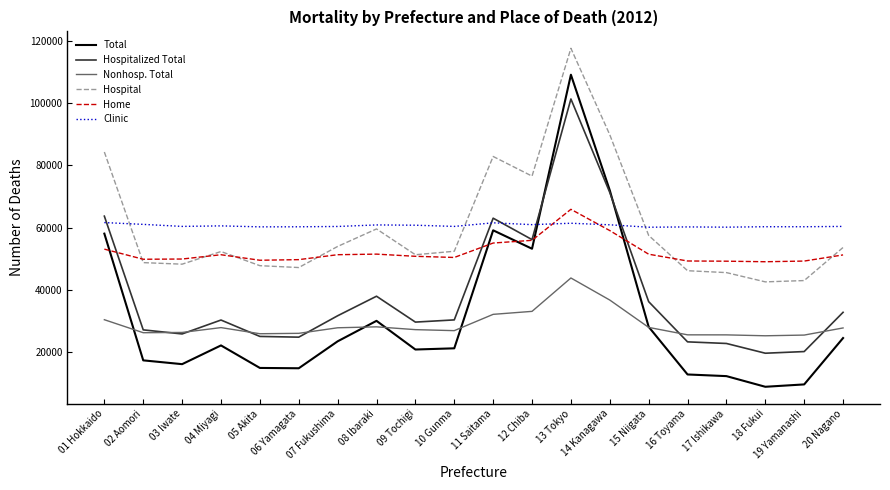

The value of Hospital at 04 Miyagi is 92713. True or false?

False